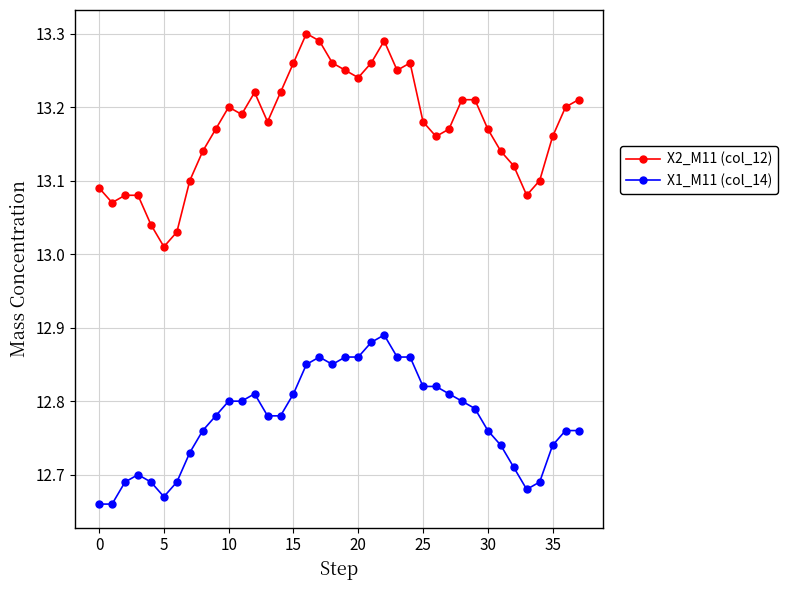

What is the sum of all X2_M11 (col_12) values?

500.6